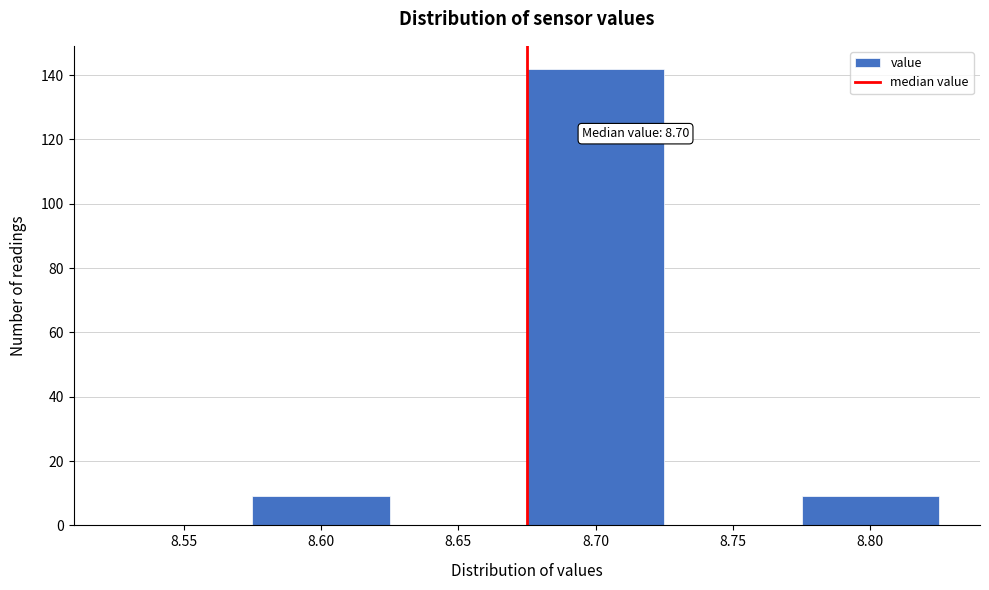

Reading left to right, transcribe all the data shown in this chart.

8.55=0	8.60=9	8.65=0	8.70=142	8.75=0	8.80=9